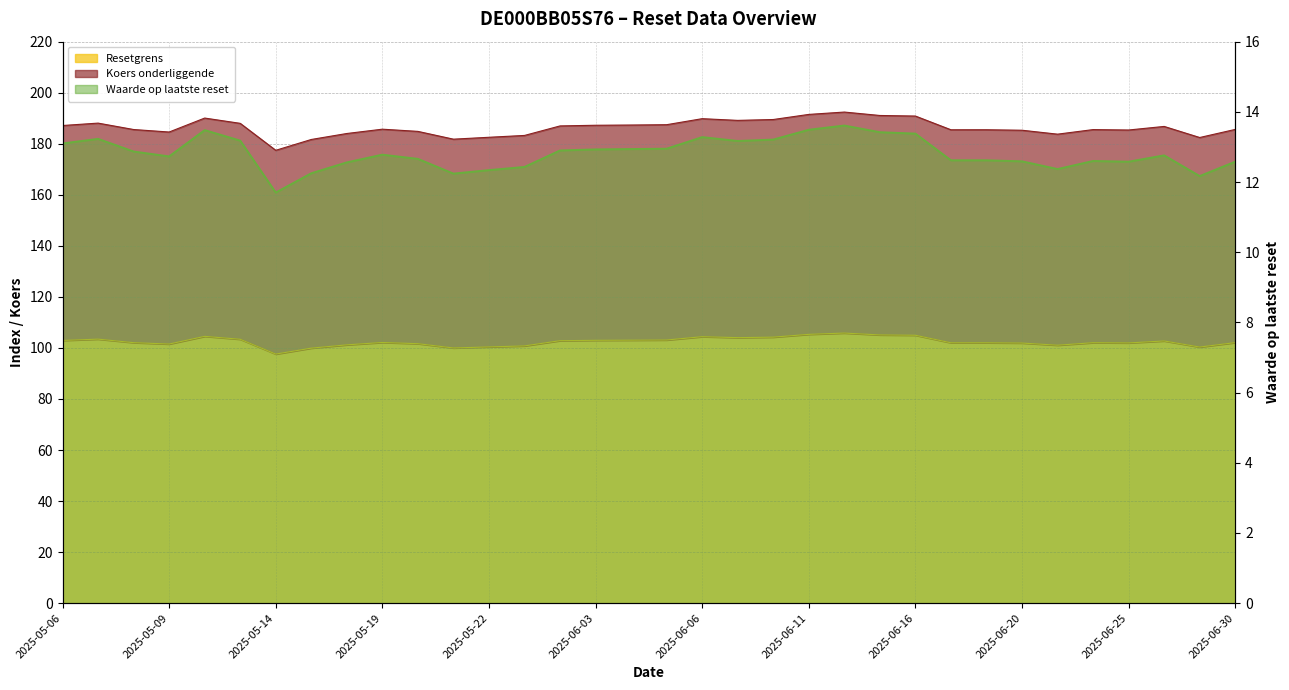

List the series in order of their overall mean, highest first.

Koers onderliggende, Resetgrens, Waarde op laatste reset